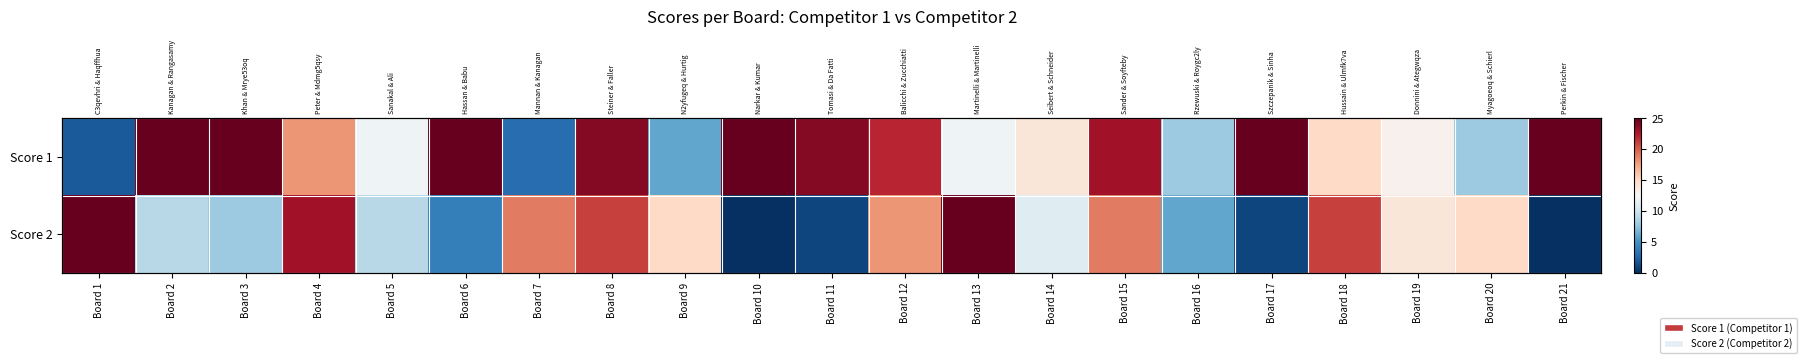

At which category is the sum across all series the highest?

Board 8